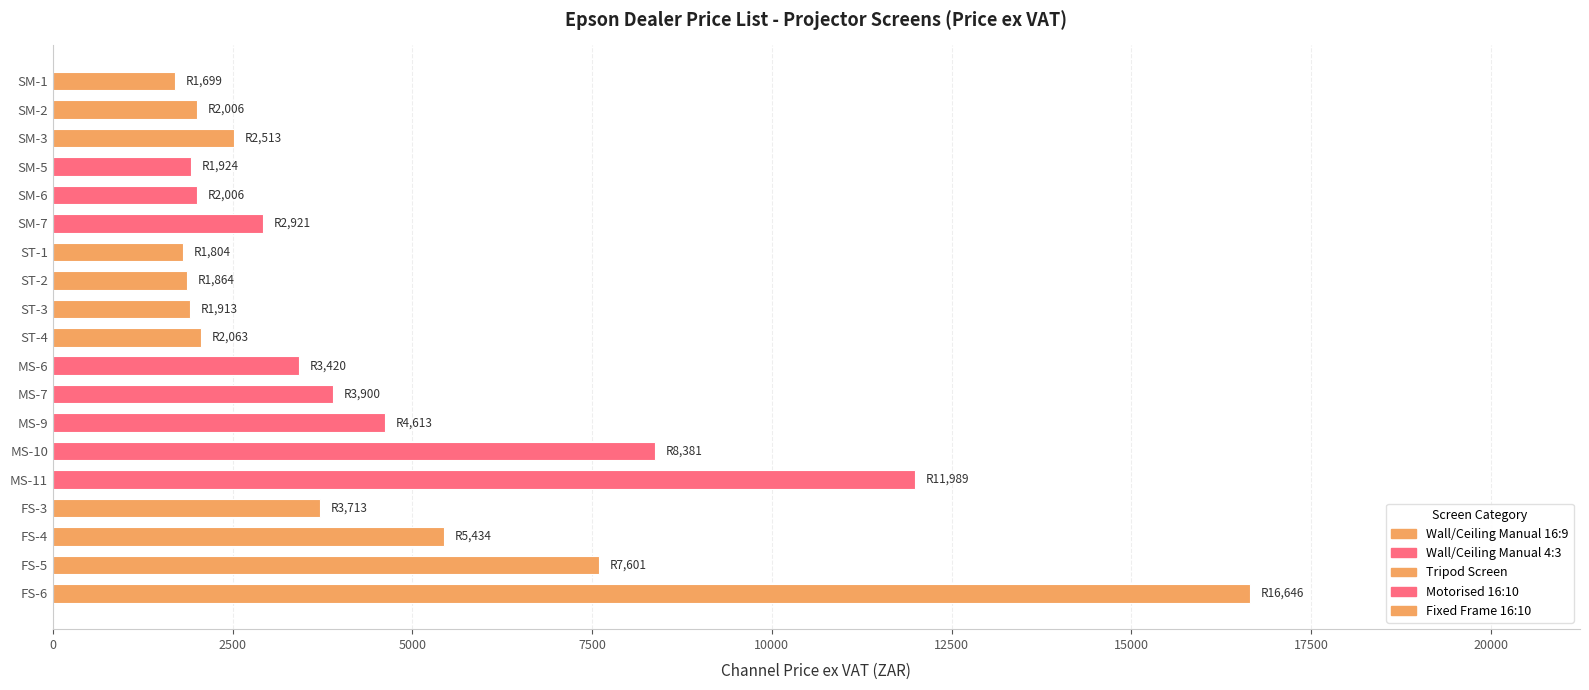

What is the value of the 14th bar from the top?

8381